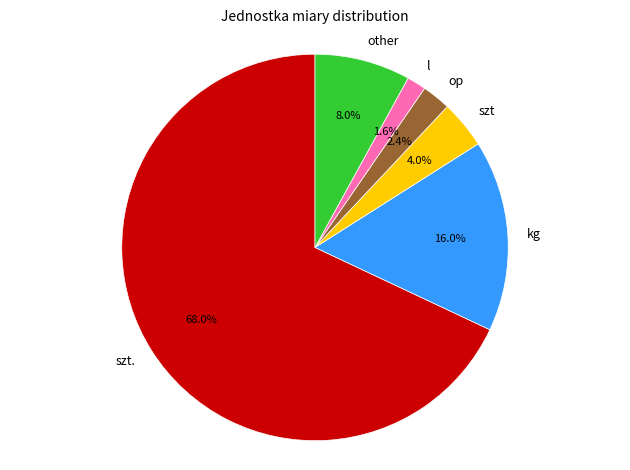

What percentage is the other slice, to the nearest percent?

8%